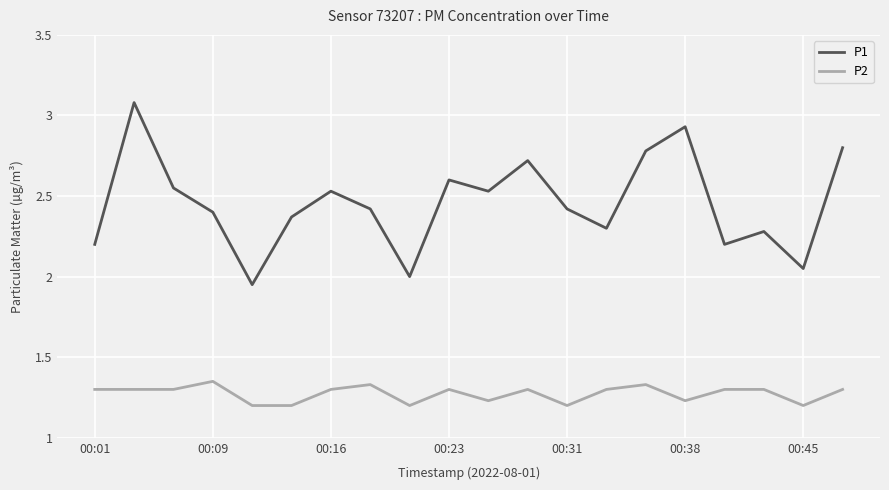

What is the greatest value displayed?

3.1